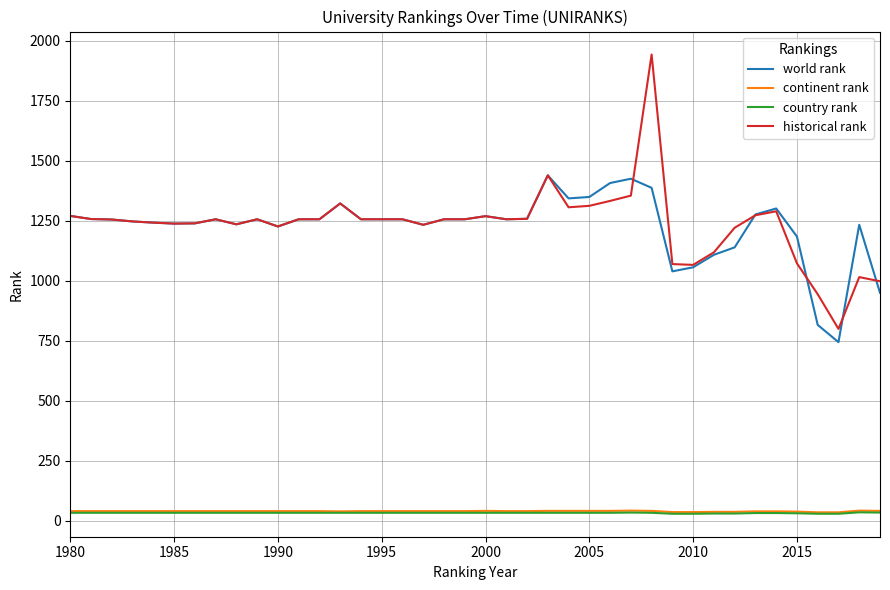

True or false: historical rank and world rank cross at least once.

True